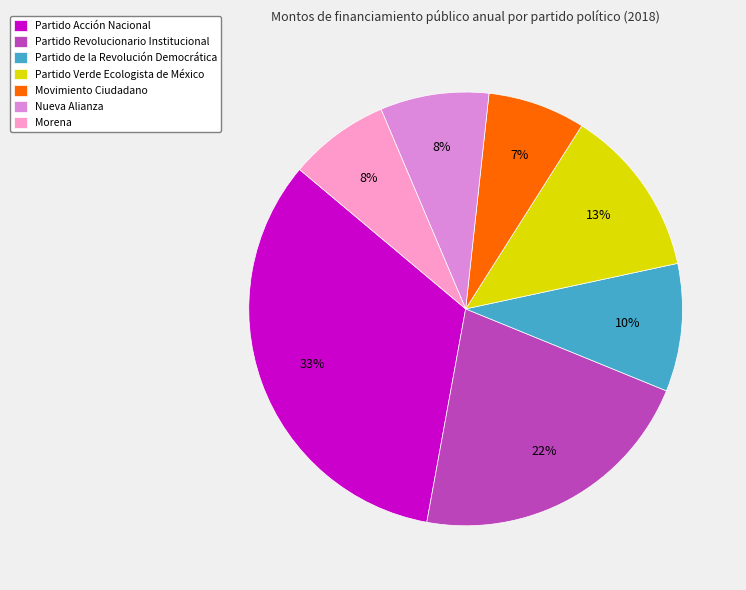

True or false: Nueva Alianza accounts for 8% of the total.

True